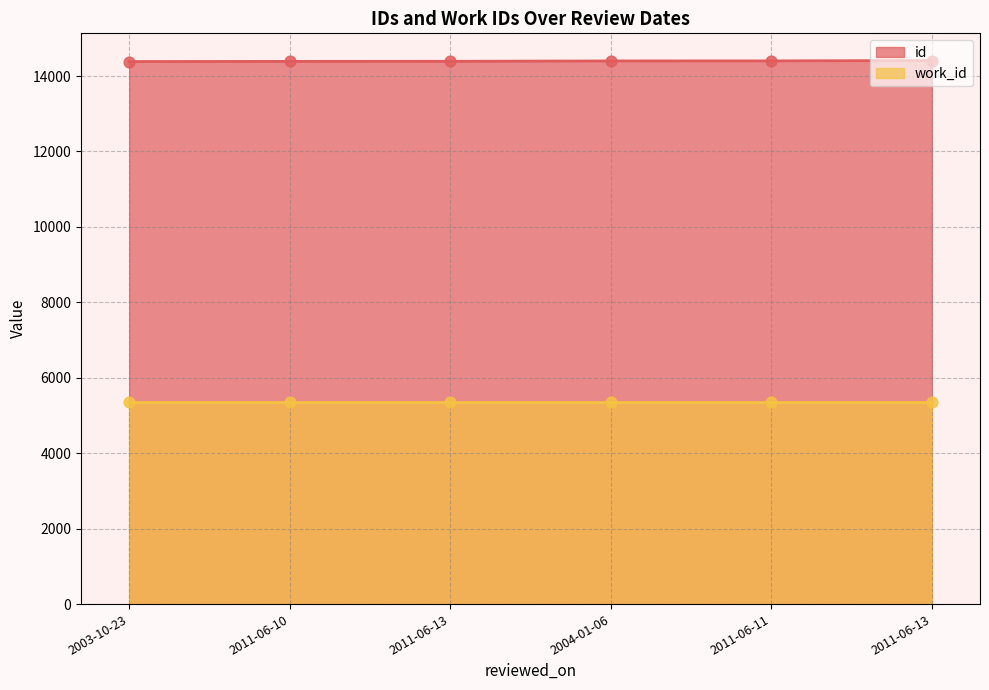

Approximately how many times larger is the value at 2011-06-13 compared to 2003-10-23?

1.0